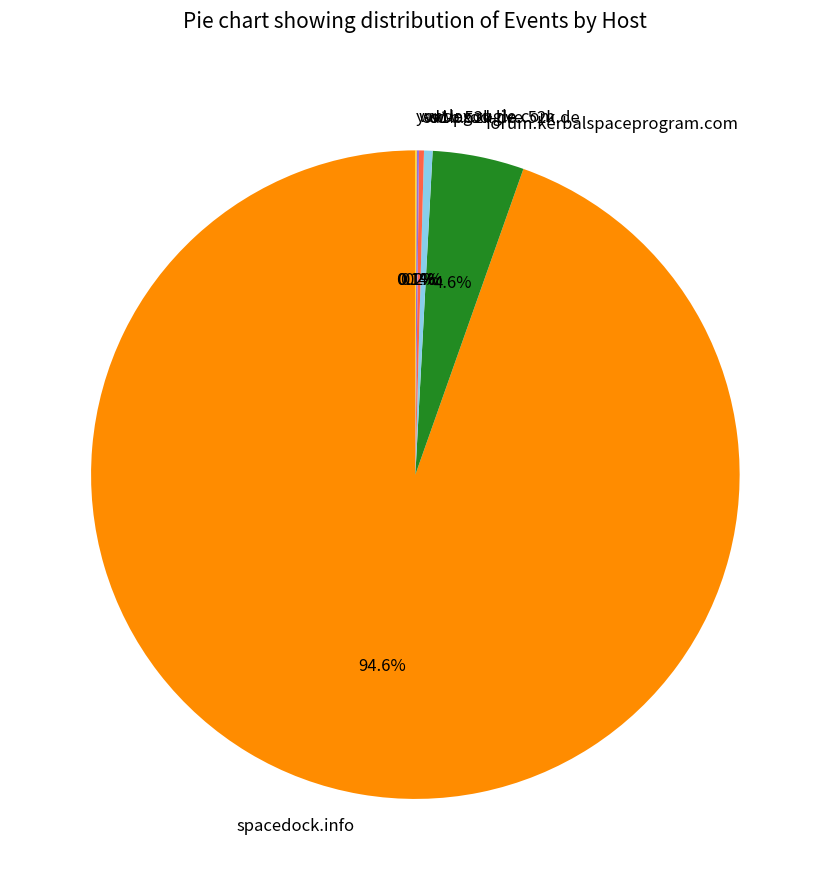

Which category has the biggest portion of the pie?

spacedock.info